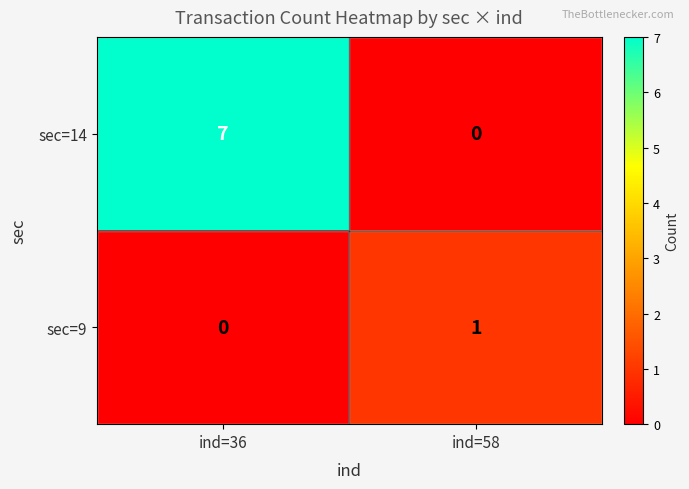

Reading right to left, what are all the values shown in this chart?

sec=14: ind=58=0	ind=36=7
sec=9: ind=58=1	ind=36=0